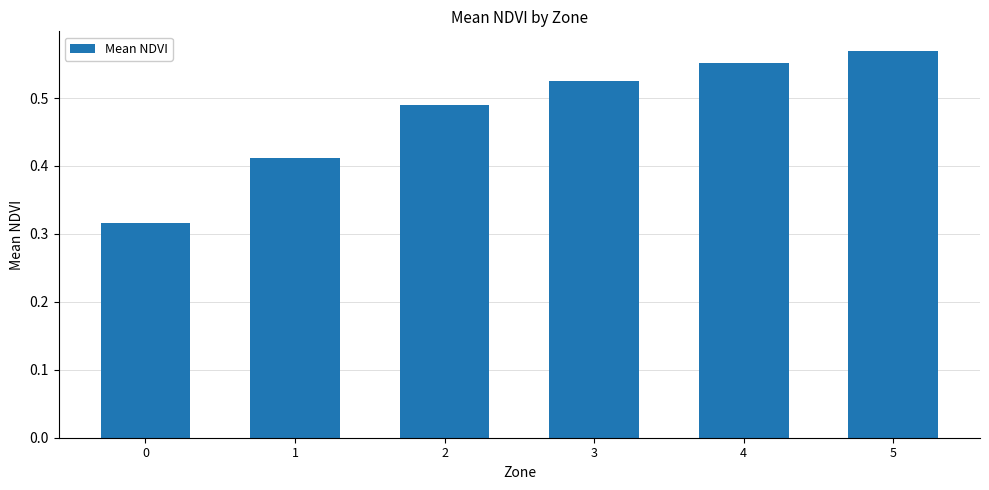

Are the bars horizontal?

No